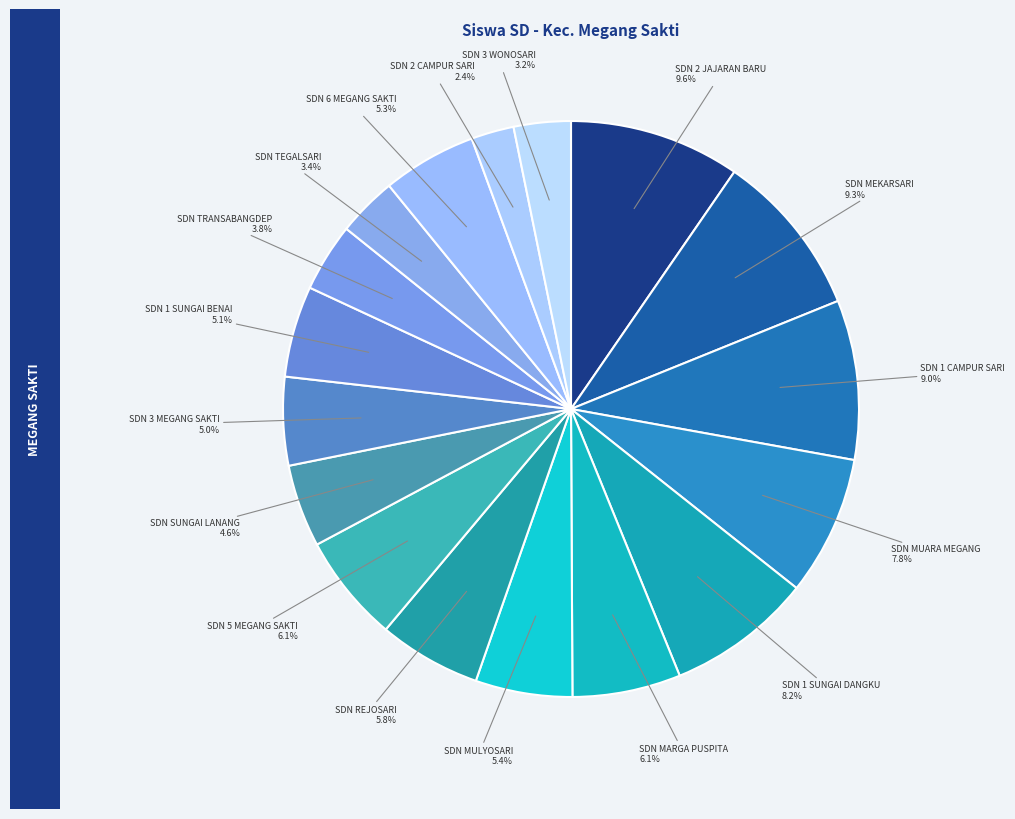

Combined, do SDN 2 CAMPUR SARI and SDN 3 MEGANG SAKTI account for over 50%?

No